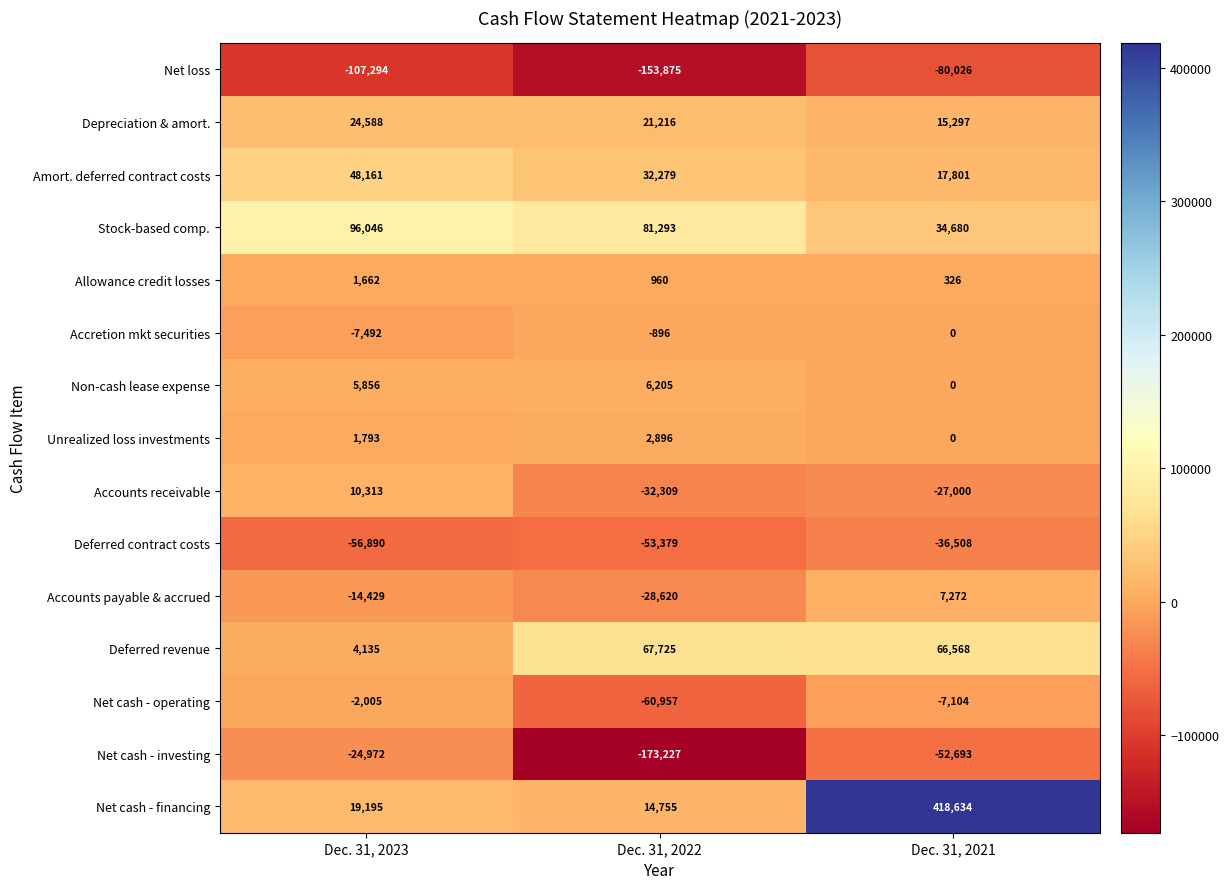

Rank the series by their maximum value, from lowest to highest.

Net loss, Deferred contract costs, Net cash - investing, Net cash - operating, Accretion mkt securities, Allowance credit losses, Unrealized loss investments, Non-cash lease expense, Accounts payable & accrued, Accounts receivable, Depreciation & amort., Amort. deferred contract costs, Deferred revenue, Stock-based comp., Net cash - financing